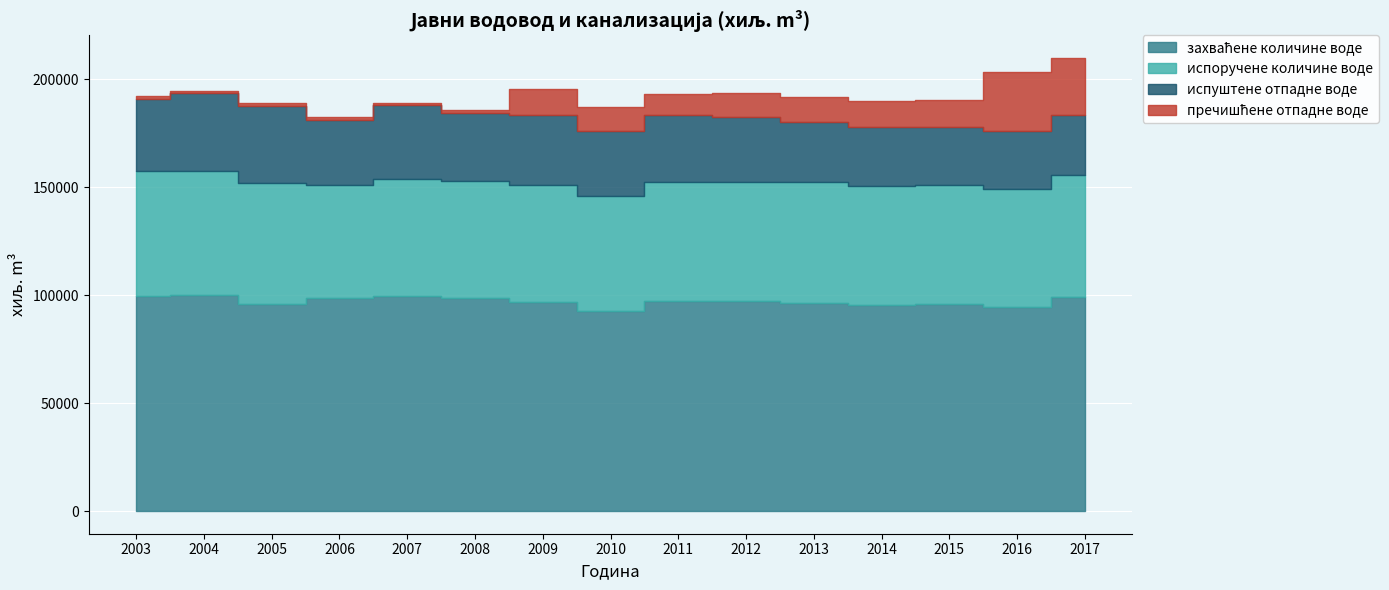

True or false: испуштене отпадне воде and испоручене количине воде cross at least once.

False